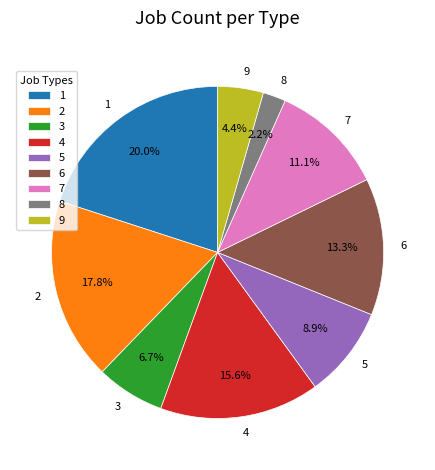

What percentage is the 2 slice, to the nearest percent?

18%